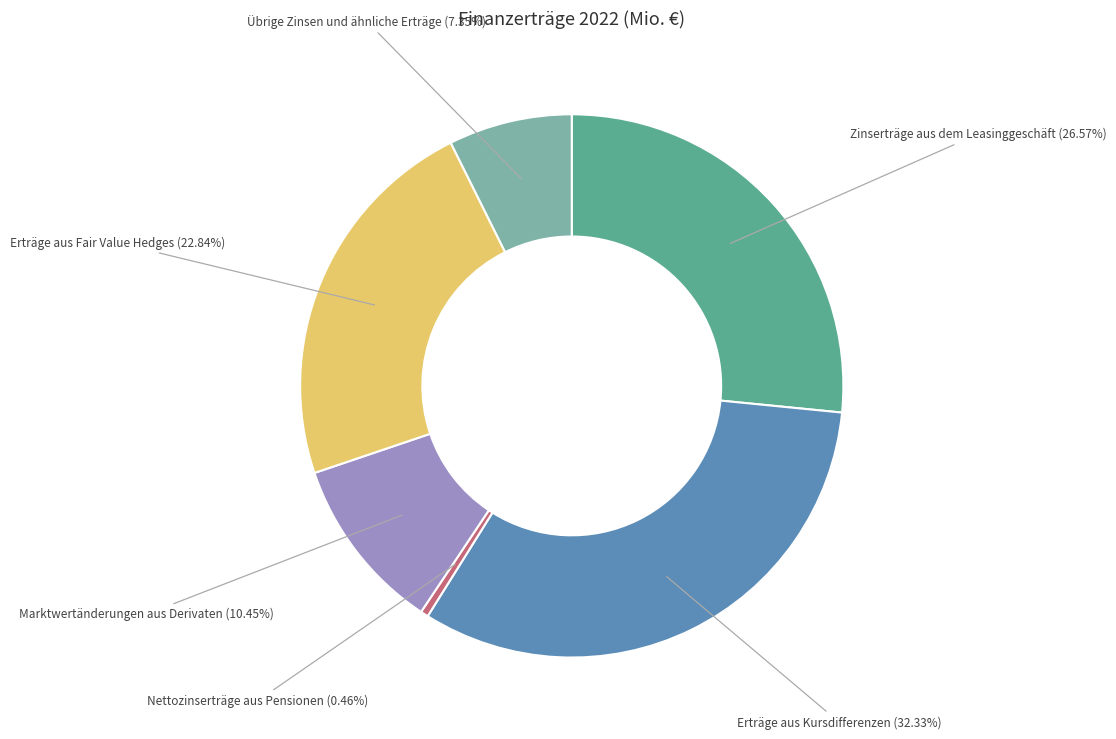

Is there any slice that represents more than half of the pie?

No